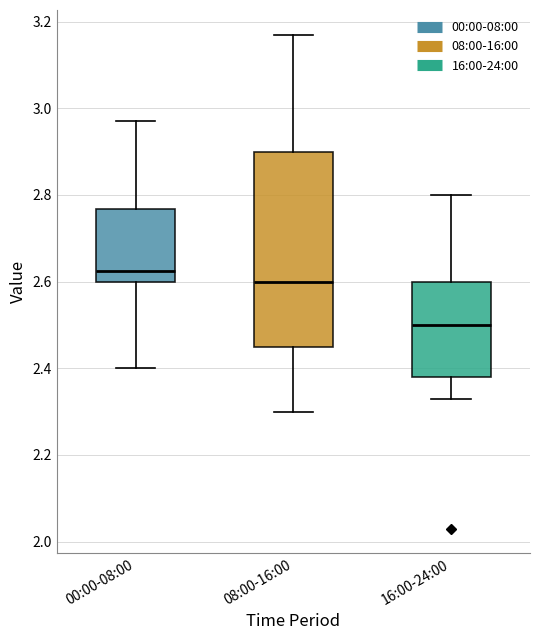

Which box's median line is the highest?

00:00-08:00